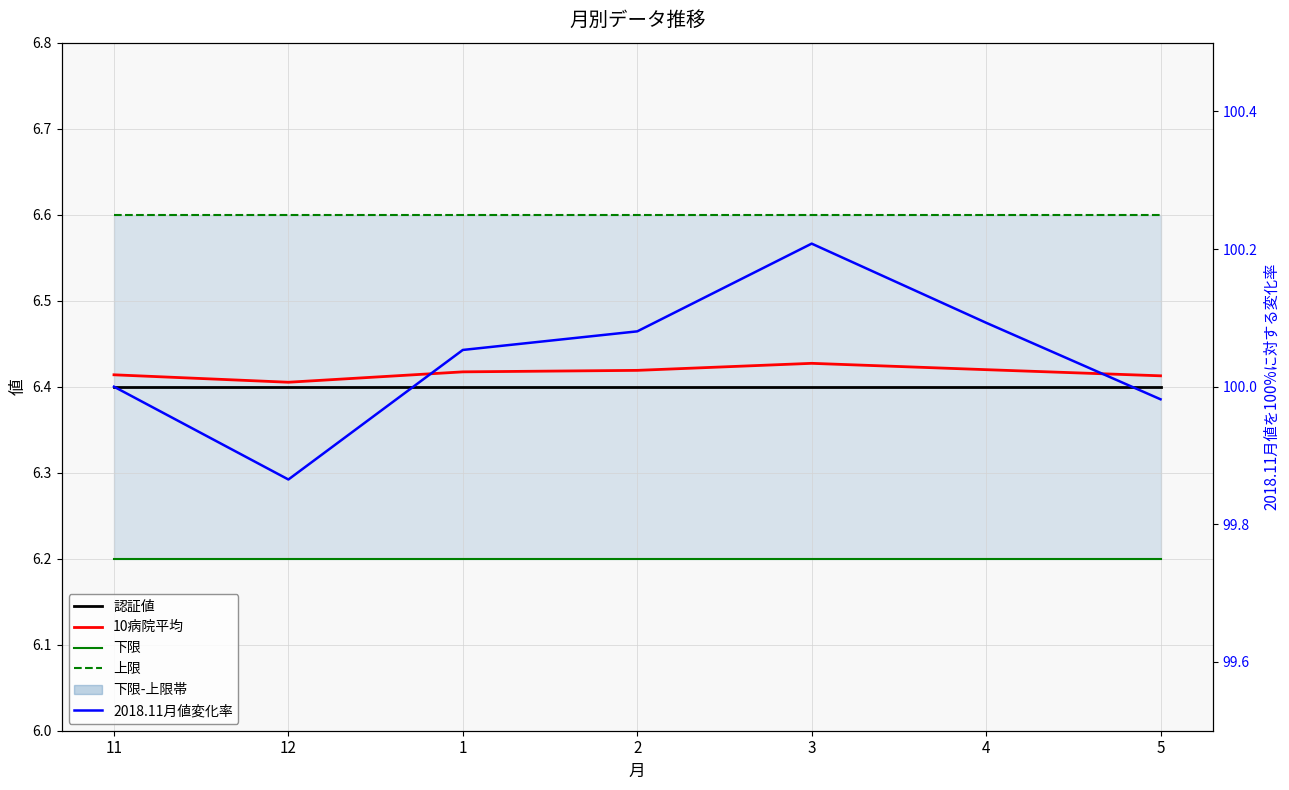

What is the value of the 10病院平均 point at the 5th from the left?

6.4